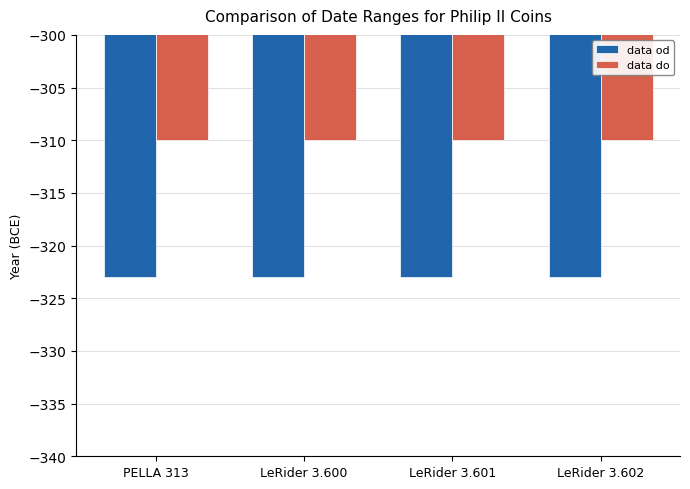

What is the maximum value for data do?

-310